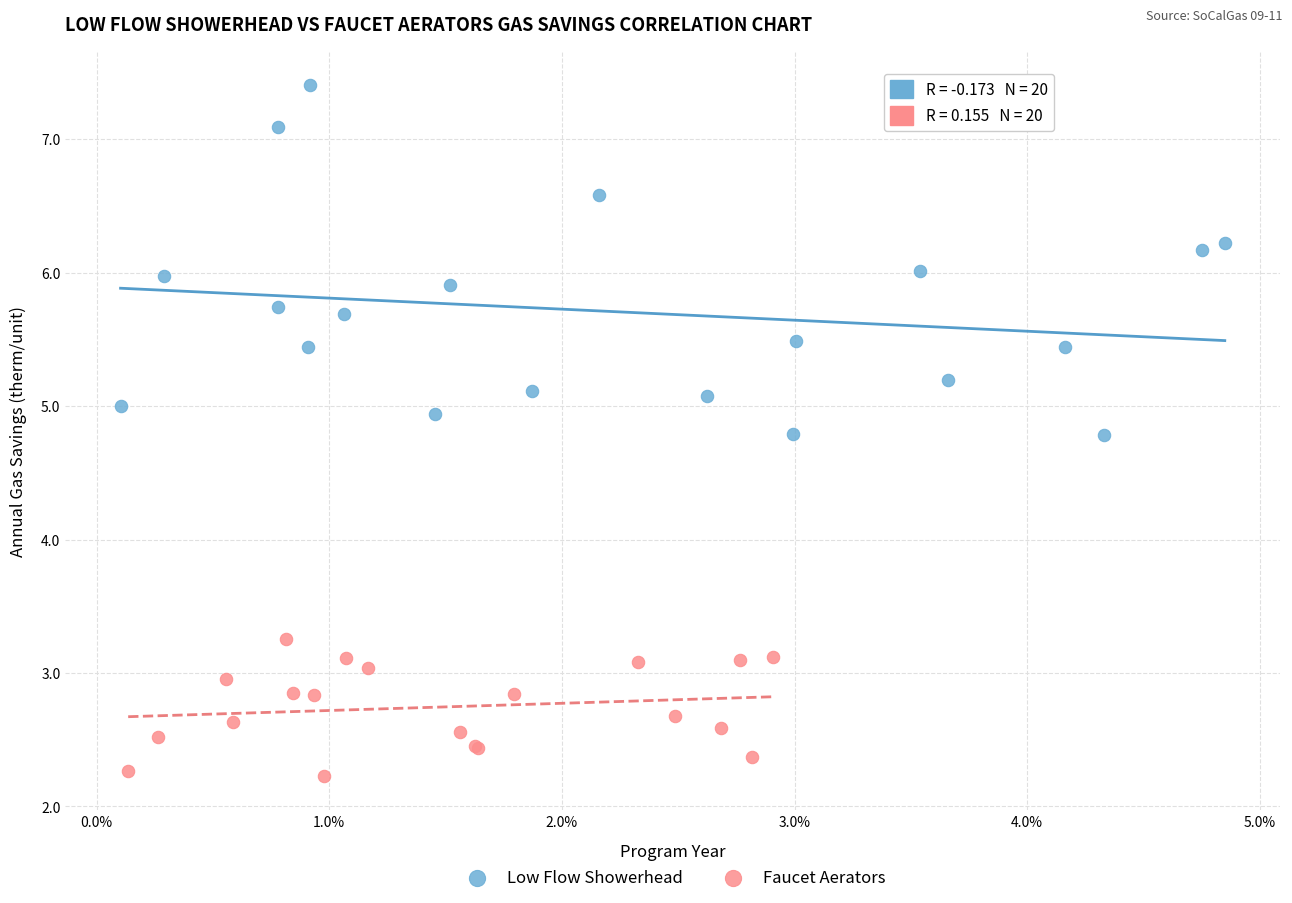

Which series has the largest Y range (max minus min)?

Low Flow Showerhead